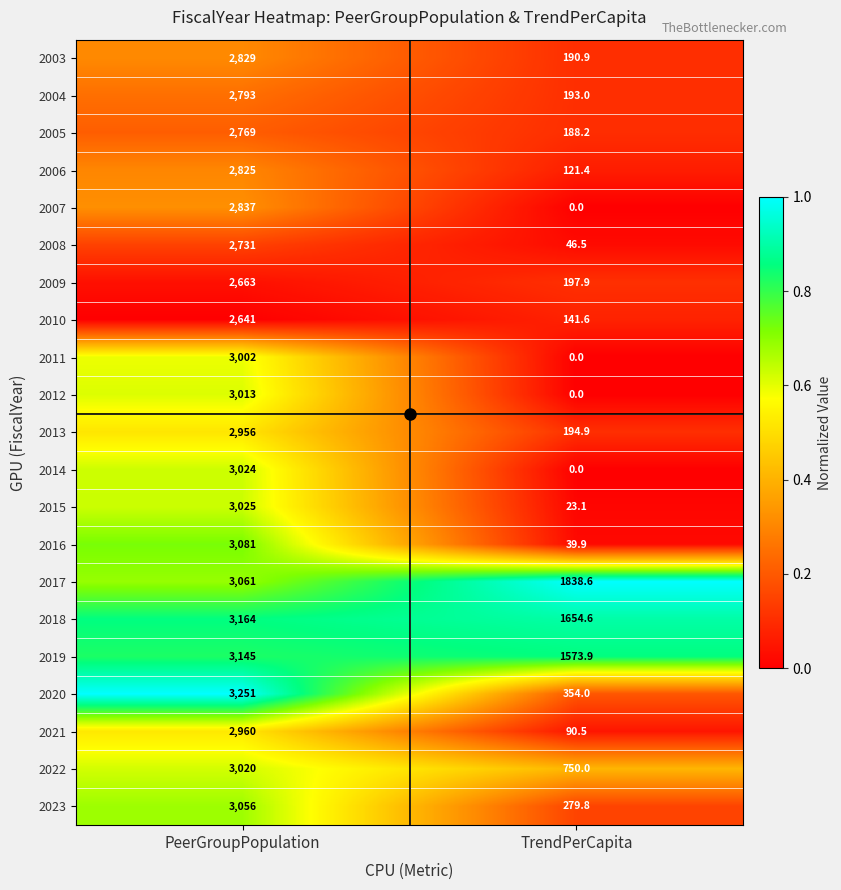

What is the average value of the 2005 series?

1478.6